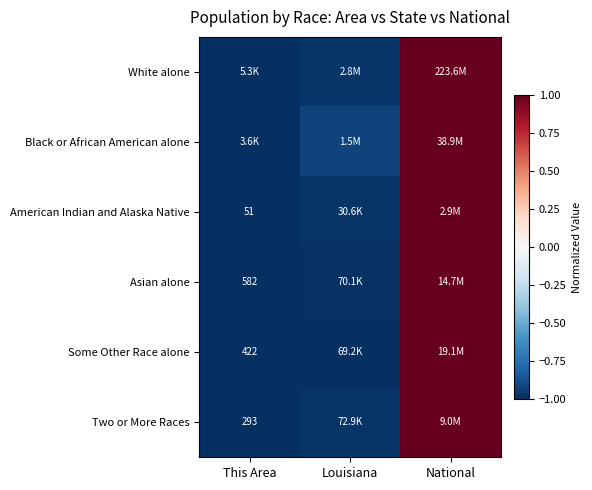

Between Louisiana and This Area, which is larger?

Louisiana